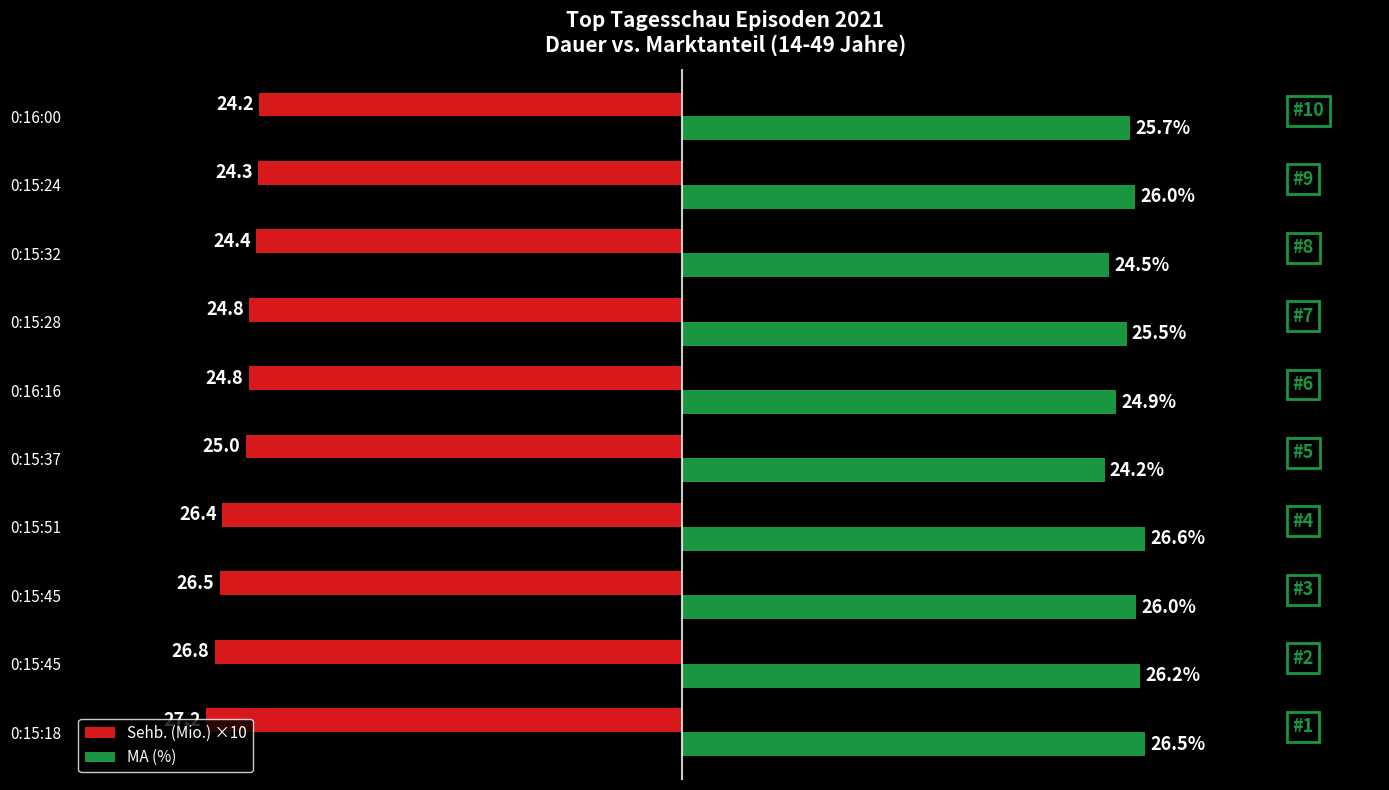

What are all the series names shown in the legend?

Sehb. (Mio.) ×10, MA (%)